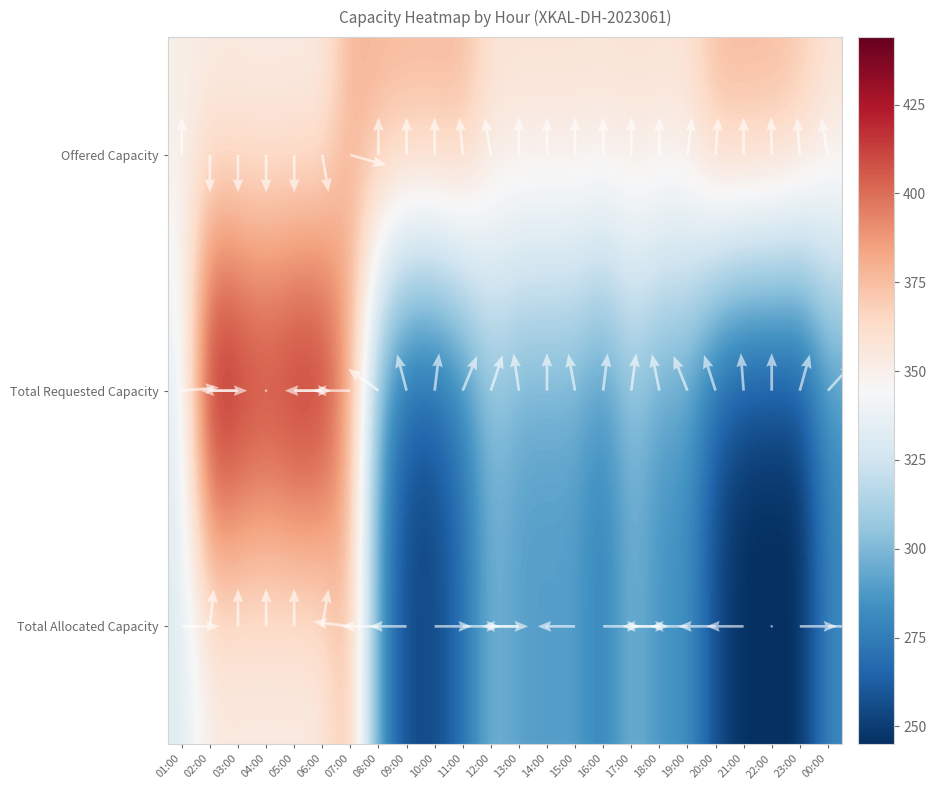

At which category is the sum across all series the highest?

02:00